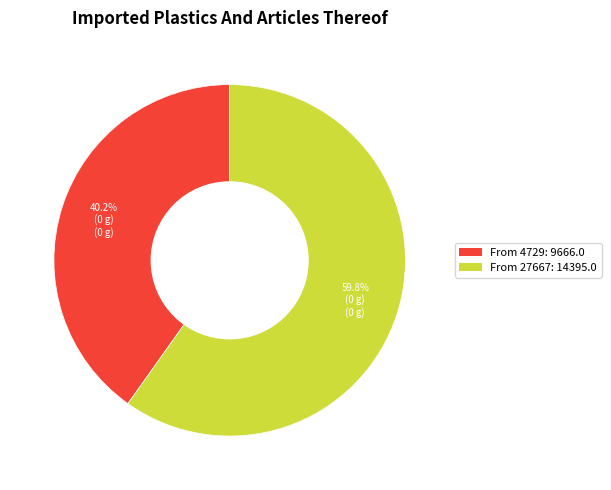

Which slice represents more than half of the pie?

From 27667: 14395.0